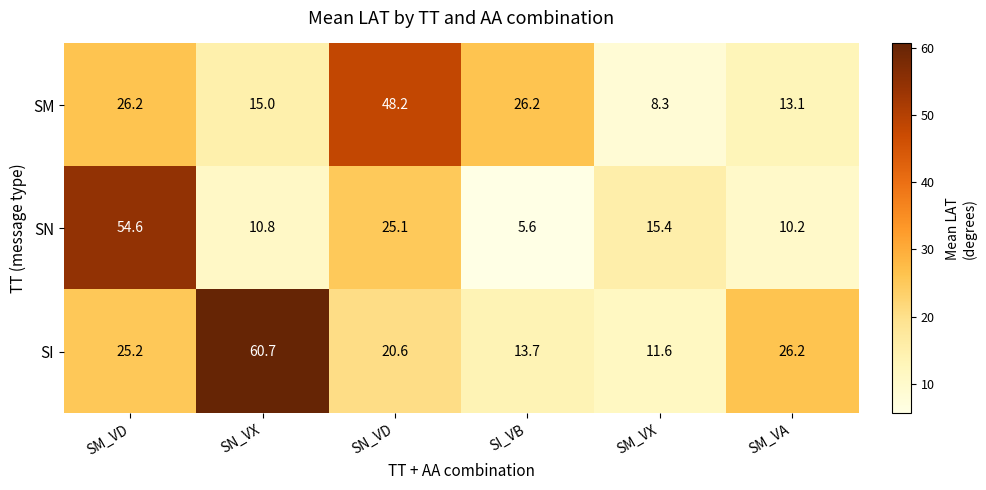

What is the spread (max minus min) of values at SM_VX?

7.1